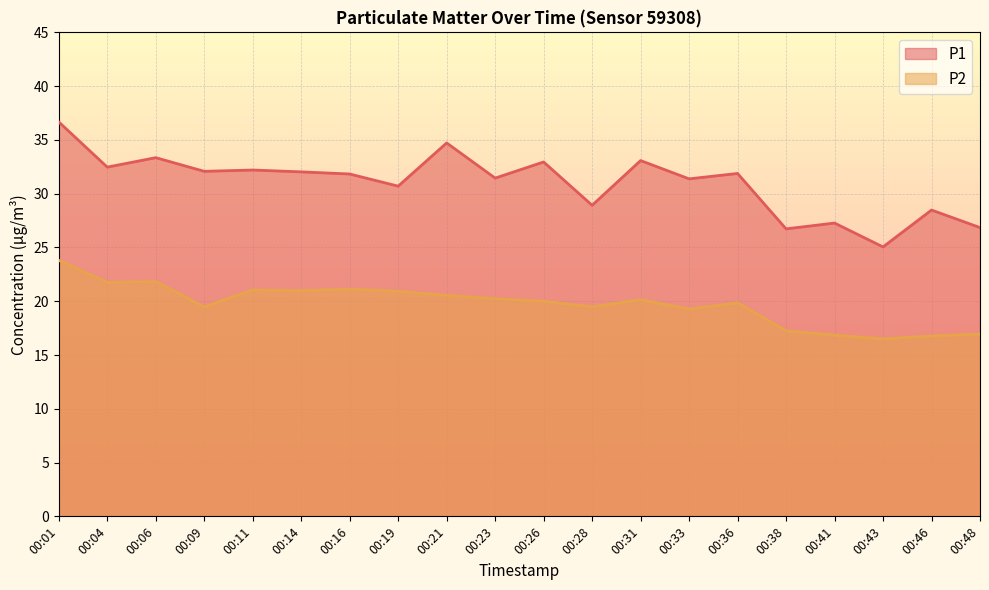

Is it true that P1 equals 42.0 at 00:38?

False